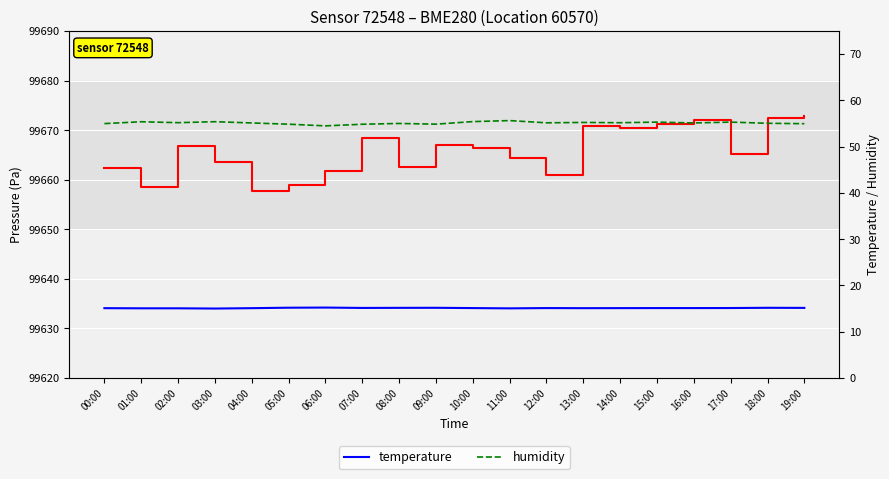

In humidity, how many points are higher than both neighbors (excluding endpoints)?

7